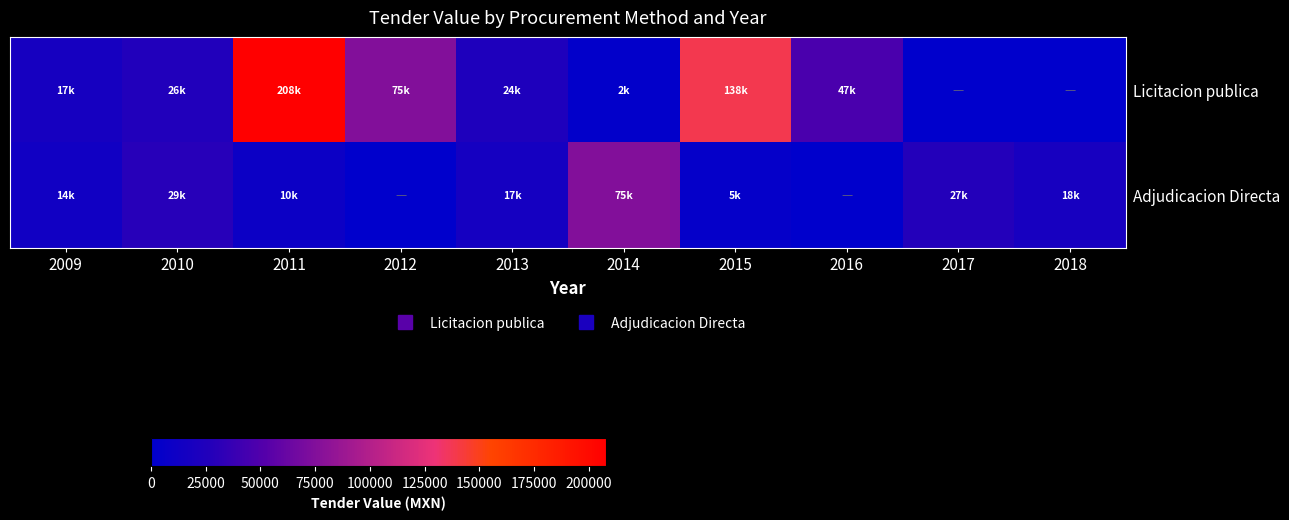

Count the number of data series in this chart.

2